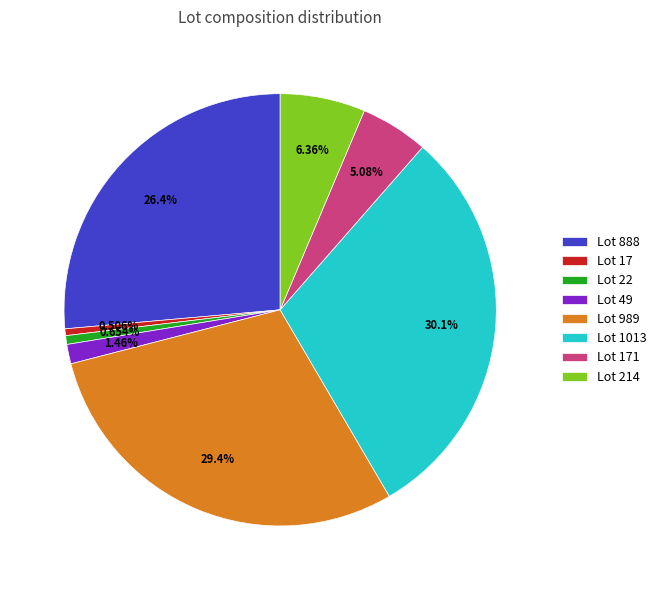

What percentage is NOT represented by Lot 22?

99.3%